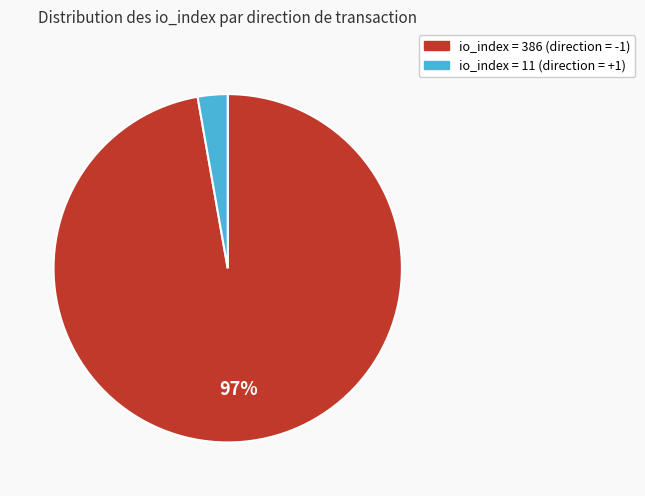

To the nearest percent, what is the average slice percentage?

50%